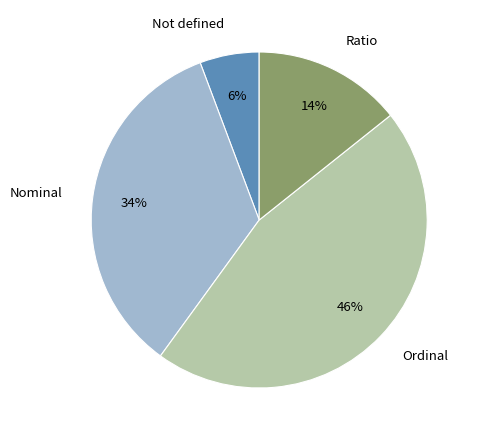

True or false: Not defined accounts for 13% of the total.

False